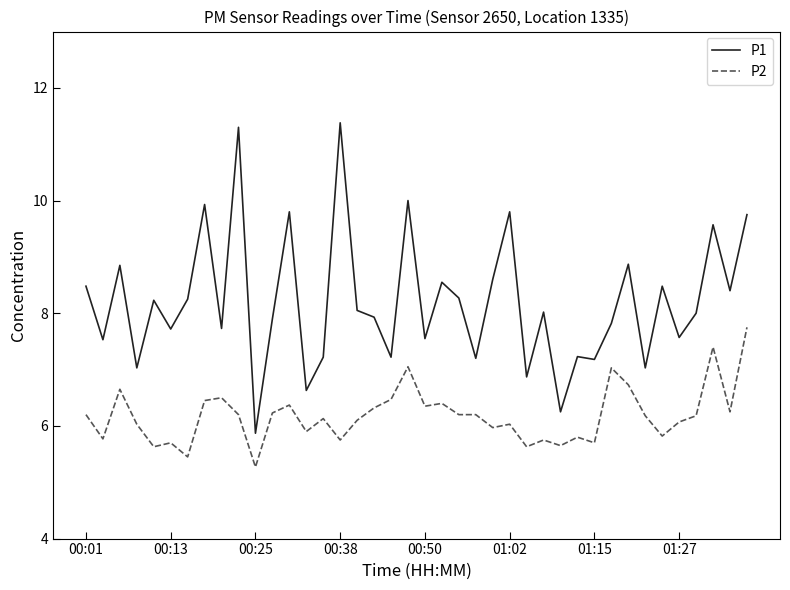

What is the difference between the second highest and minimum values in the P1 series?

5.4